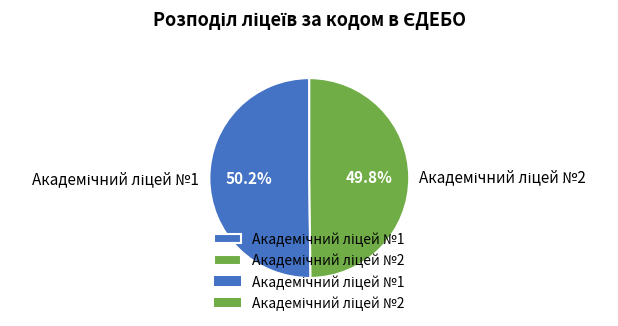

Count the number of slices in the pie.

2